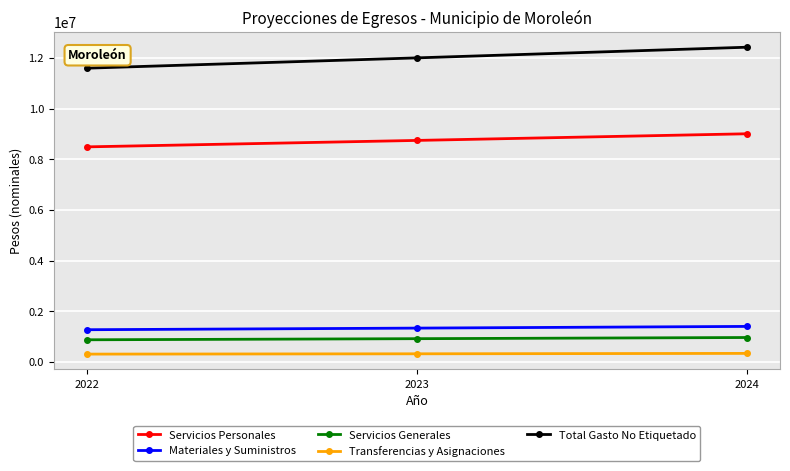

What is the value of the Servicios Generales point at the 3rd from the left?

962904.1